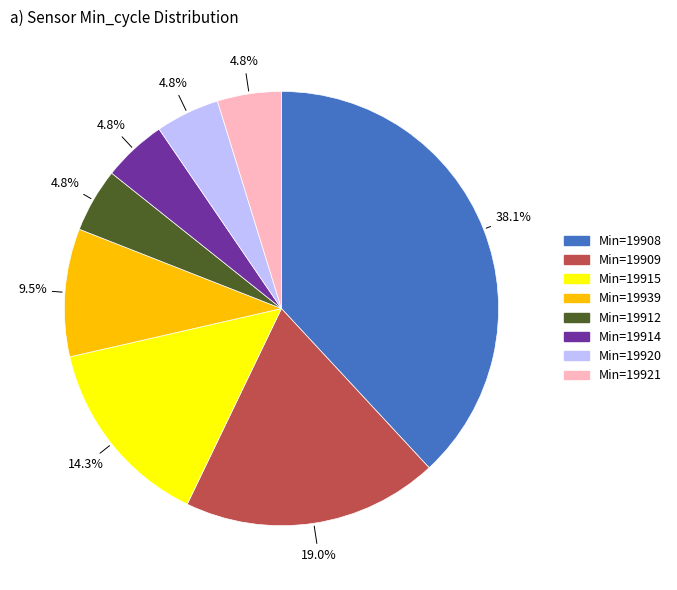

Does any single category account for the majority?

No